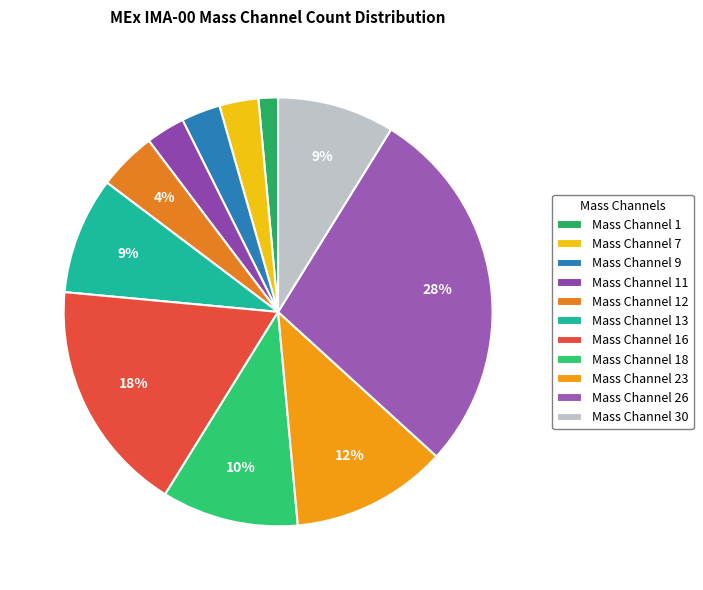

Combined, what portion of the pie is Mass Channel 30 and Mass Channel 7?

11.8%